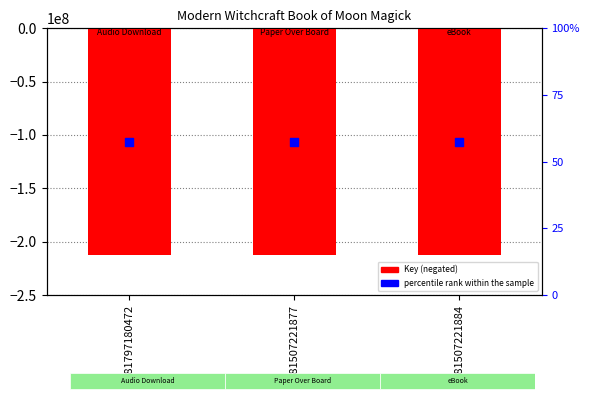

Which series reaches the maximum Y coordinate?

percentile rank within the sample